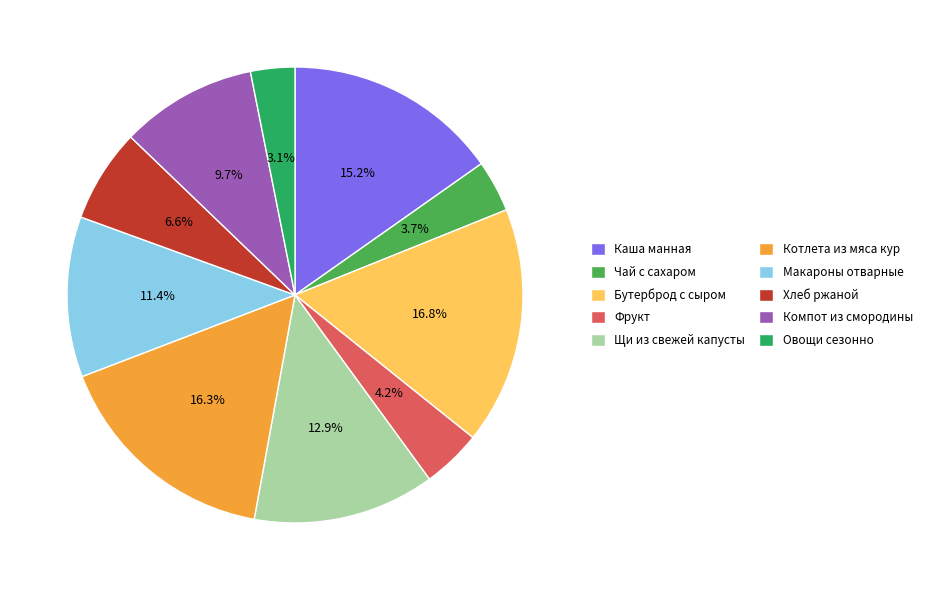

To the nearest percent, what is the combined percentage of Фрукт and Каша манная?

19%